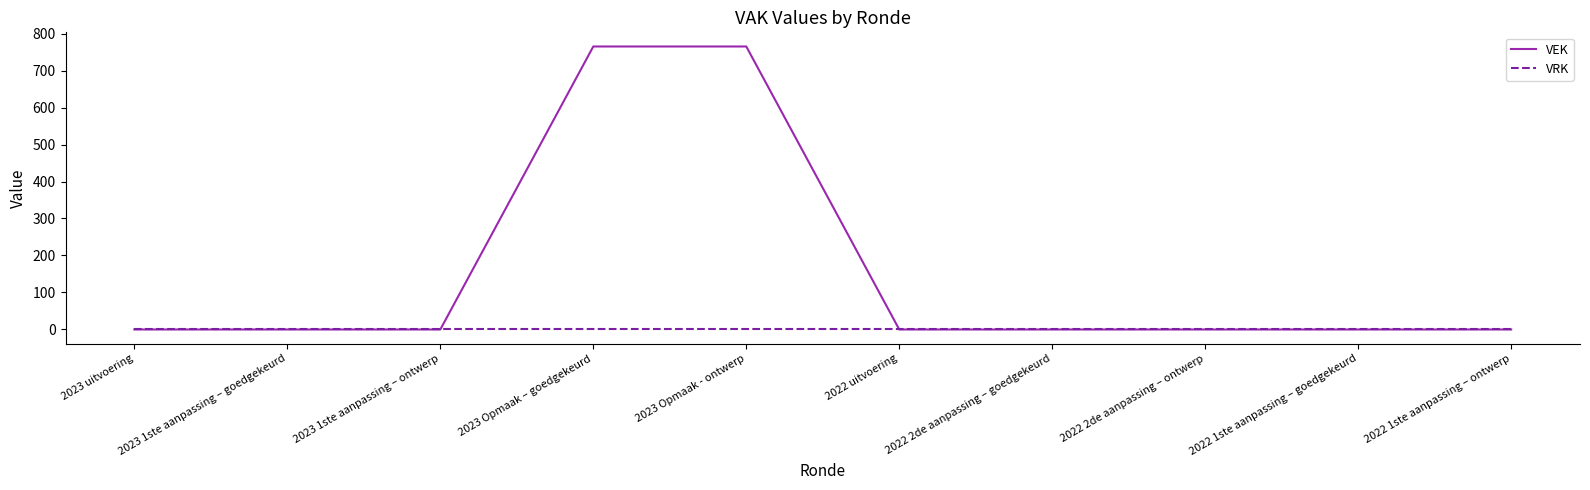

Reading right to left, list all the values displayed in this chart.

VEK: 2022 1ste aanpassing – ontwerp=0	2022 1ste aanpassing – goedgekeurd=0	2022 2de aanpassing – ontwerp=0	2022 2de aanpassing – goedgekeurd=0	2022 uitvoering=0	2023 Opmaak - ontwerp=765	2023 Opmaak – goedgekeurd=765	2023 1ste aanpassing – ontwerp=0	2023 1ste aanpassing – goedgekeurd=0	2023 uitvoering=0
VRK: 2022 1ste aanpassing – ontwerp=0	2022 1ste aanpassing – goedgekeurd=0	2022 2de aanpassing – ontwerp=0	2022 2de aanpassing – goedgekeurd=0	2022 uitvoering=0	2023 Opmaak - ontwerp=0	2023 Opmaak – goedgekeurd=0	2023 1ste aanpassing – ontwerp=0	2023 1ste aanpassing – goedgekeurd=0	2023 uitvoering=0